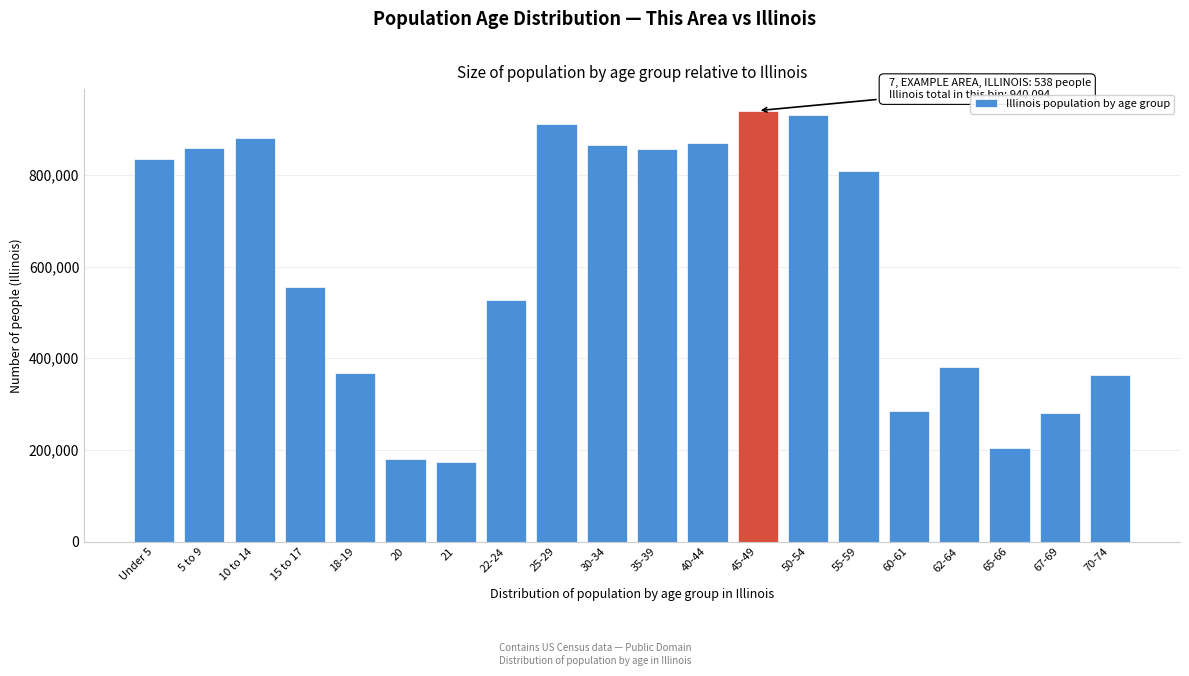

Between 20 and 40-44, which is larger?

40-44